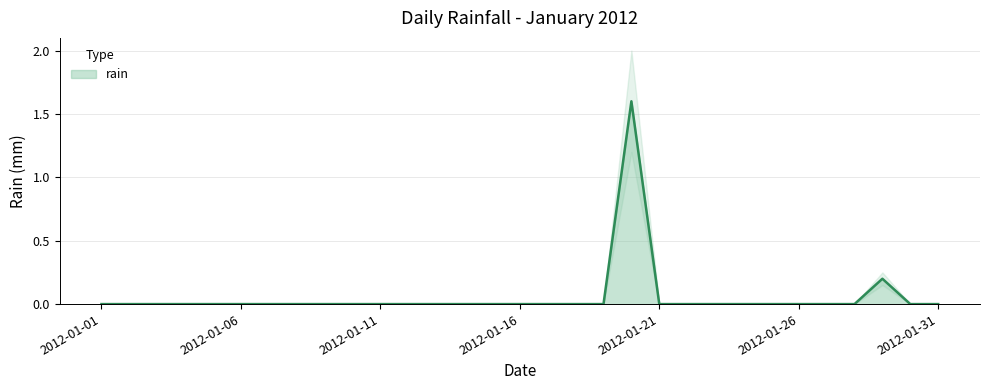

The chart shows a value of 0.6 at 2012-01-11. True or false?

False